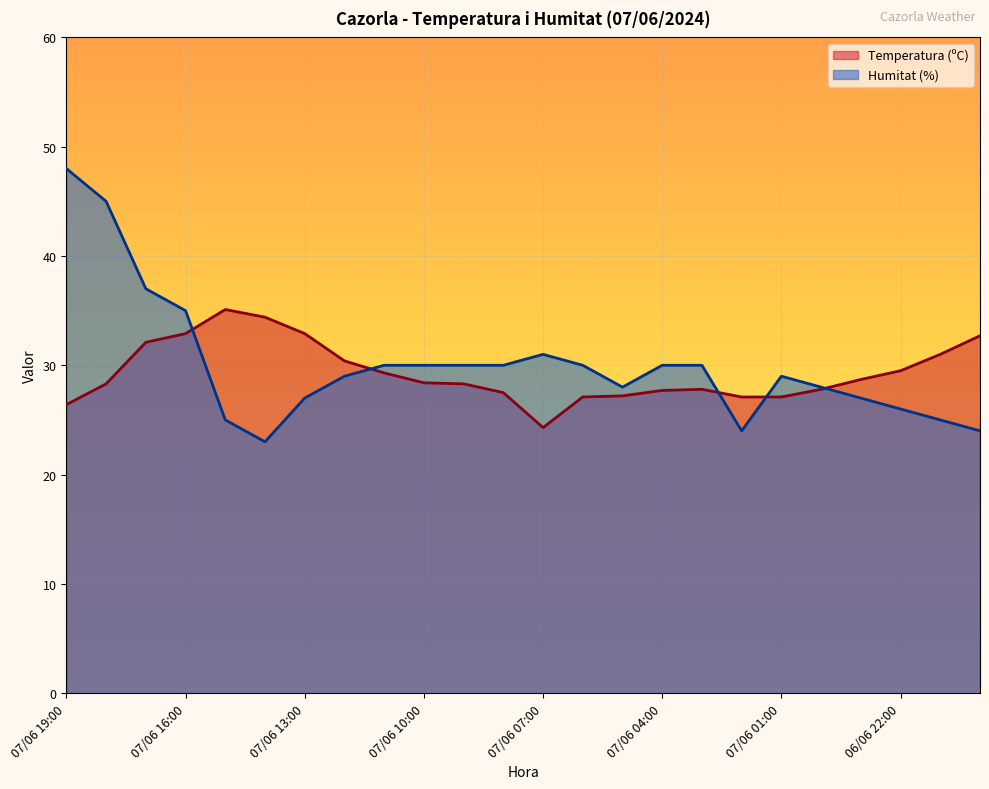

How many lines are shown in the chart?

2